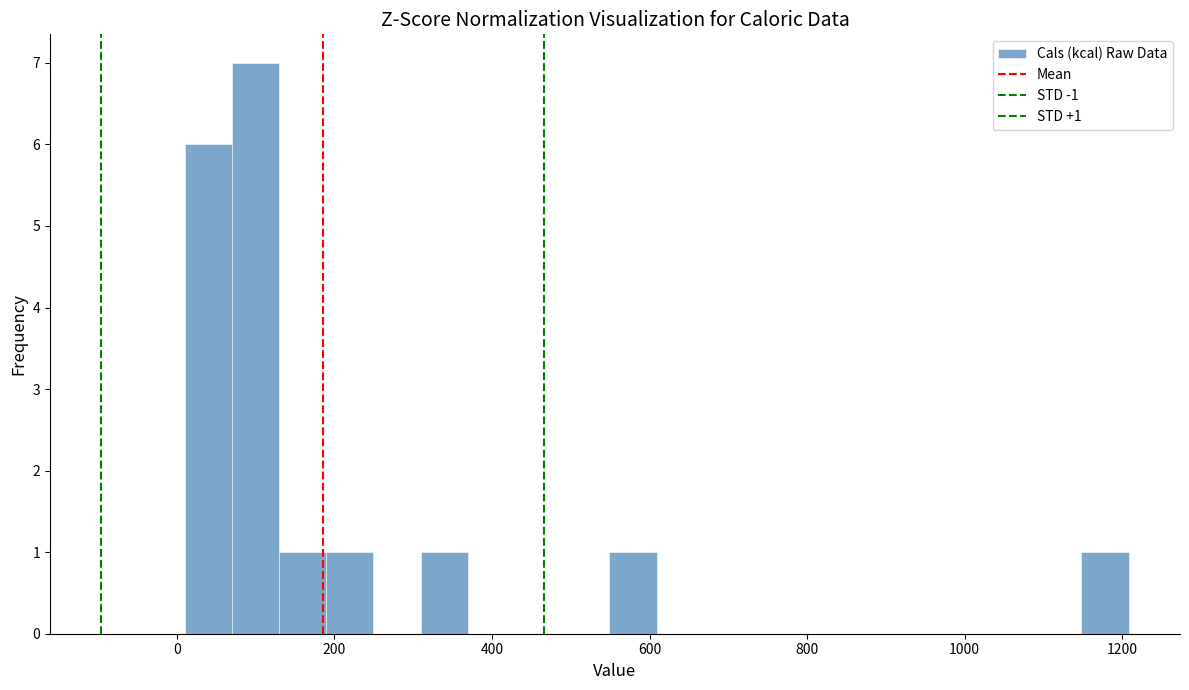

Around what value on the x-axis is the tallest bar? Give the approximate position of its centre, as read against the axis.

100